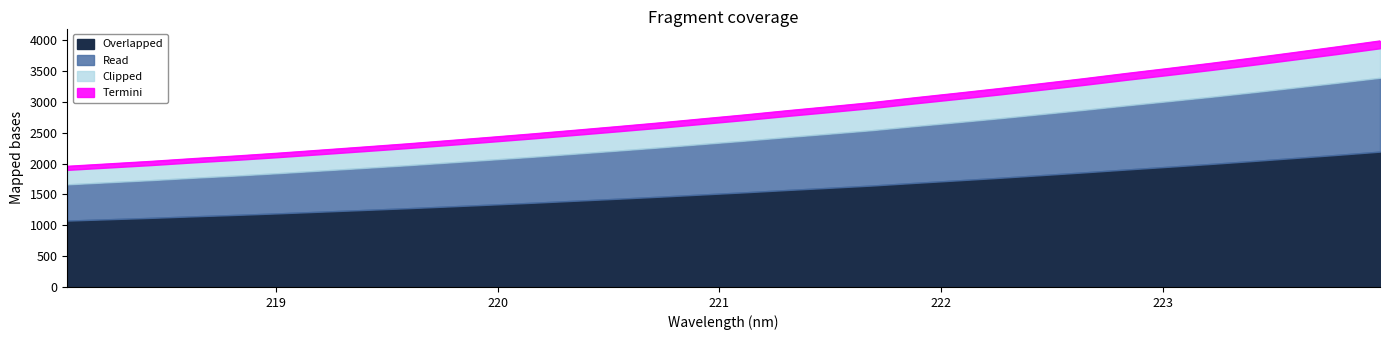

What is the highest value of the Overlapped series?

2194.0